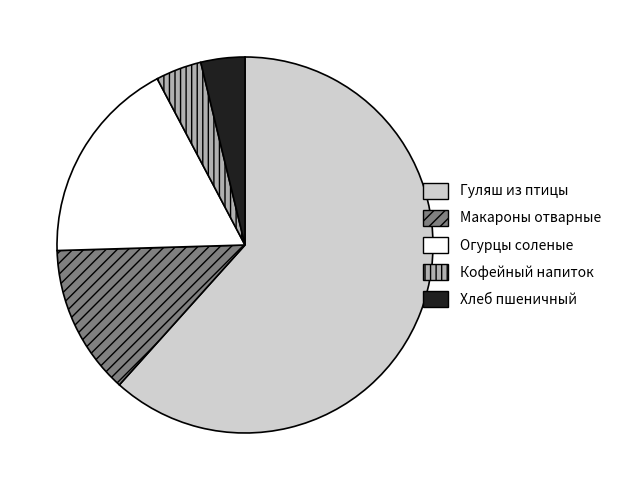

Which category accounts for the majority?

Гуляш из птицы